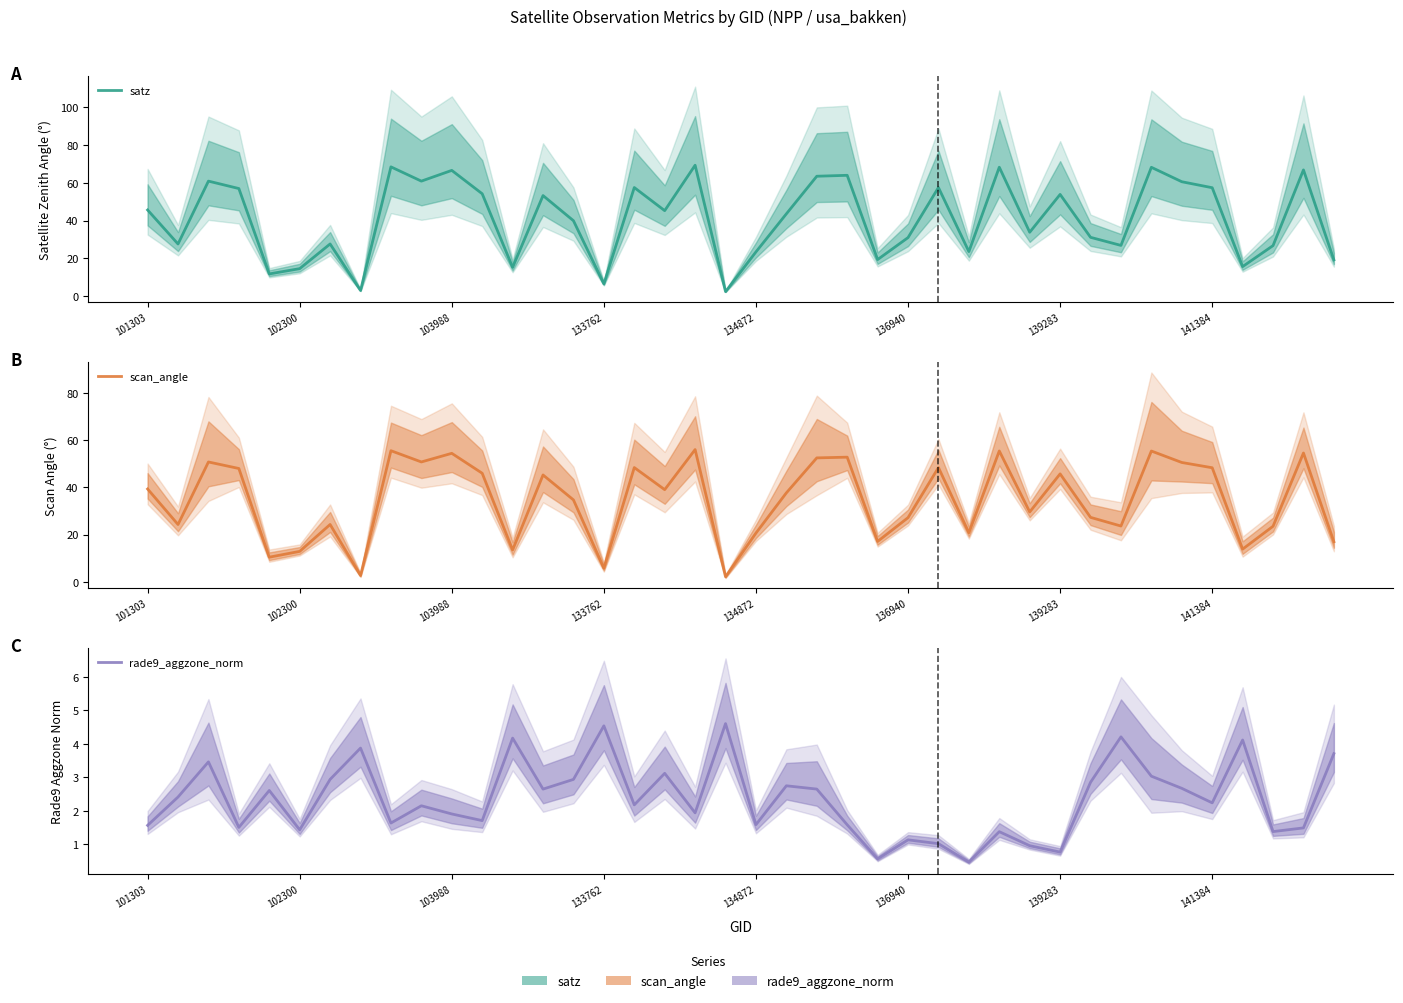

What is the difference between the maximum and minimum values in the scan_angle series?

53.8